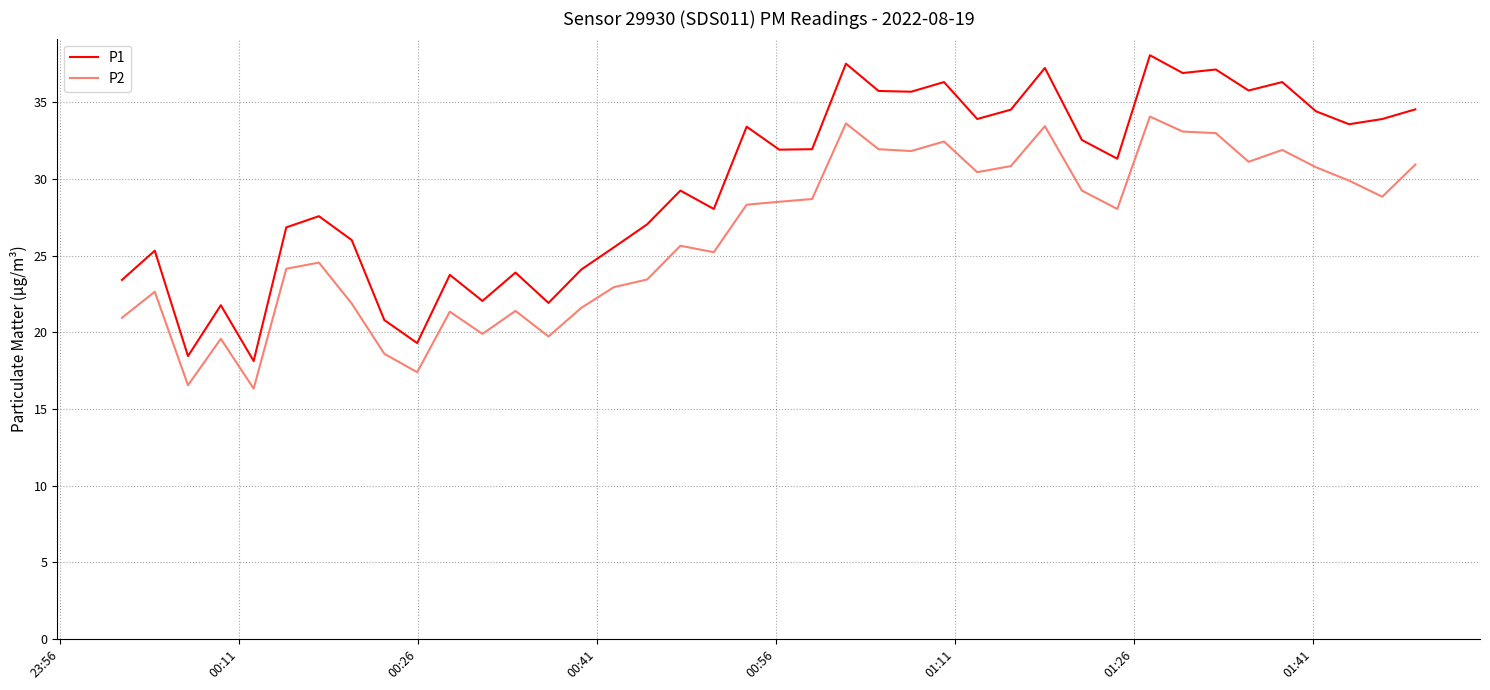

Which series has the largest range (max minus min)?

P1